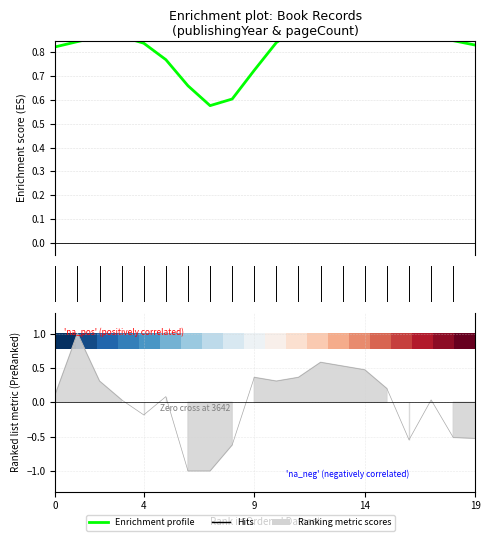

What is the approximate value of Enrichment profile at 11?

0.9